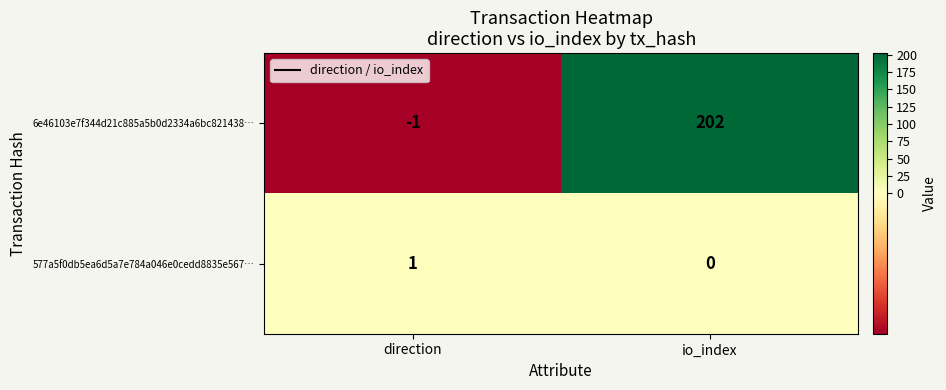

At which label is 6e46103e7f344d21c885a5b0d2334a6bc821438… closest to 100?

direction